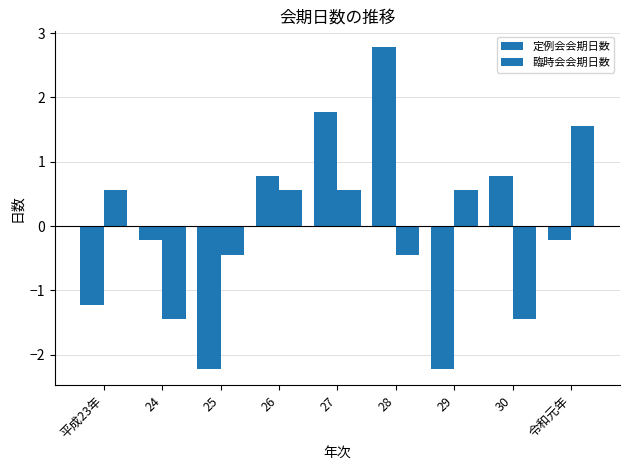

How many positive values does the 臨時会会期日数 series have?

5